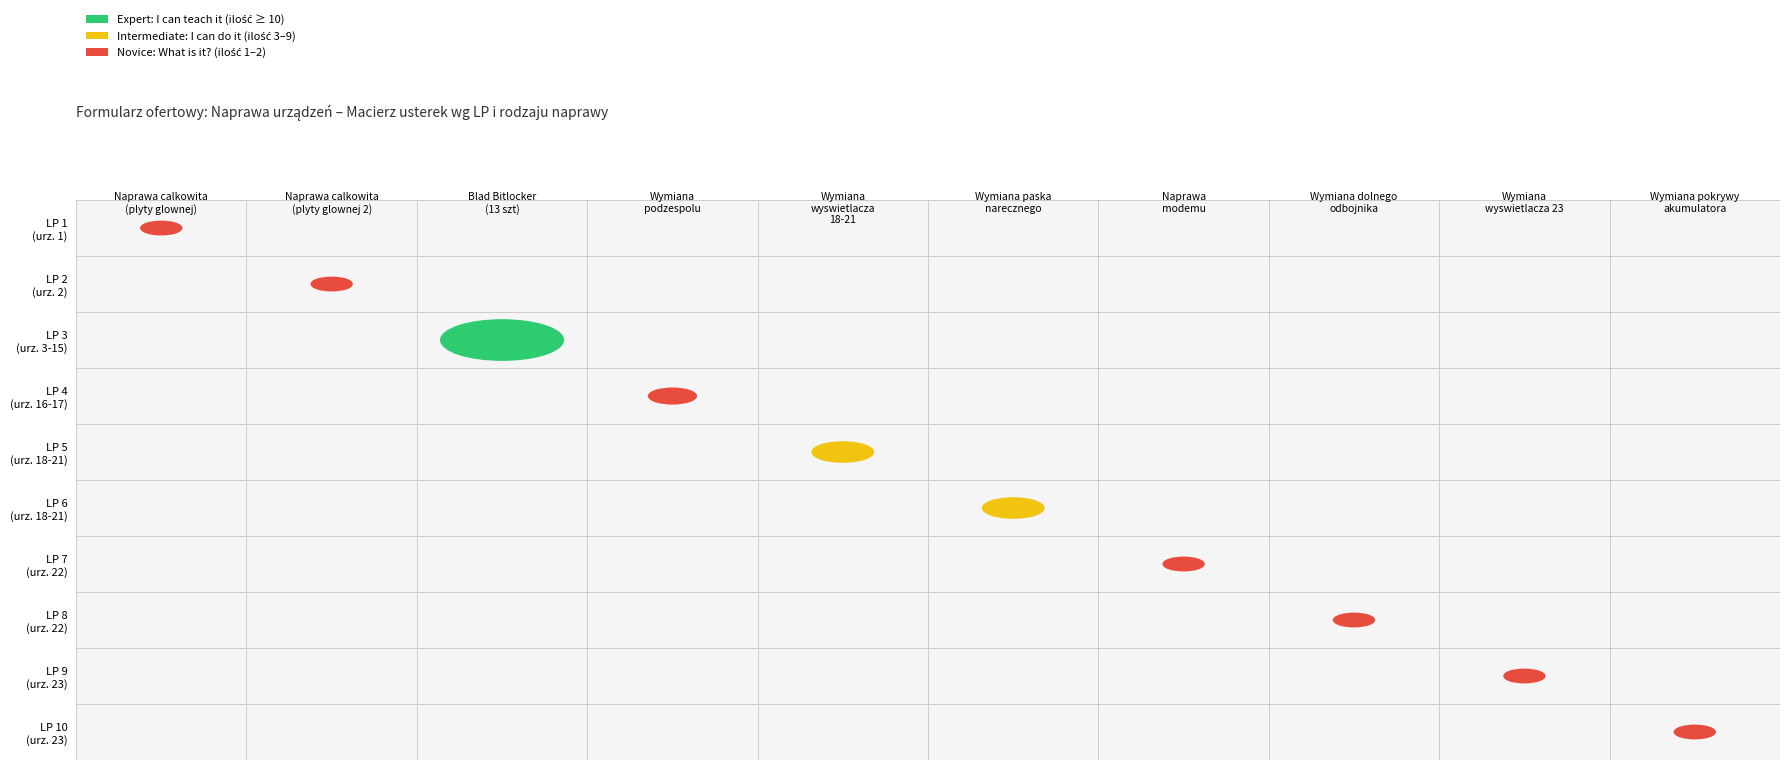

What is the difference between the maximum and minimum values in the Naprawa calkowita: wymiana plyty glownej (2) series?

1